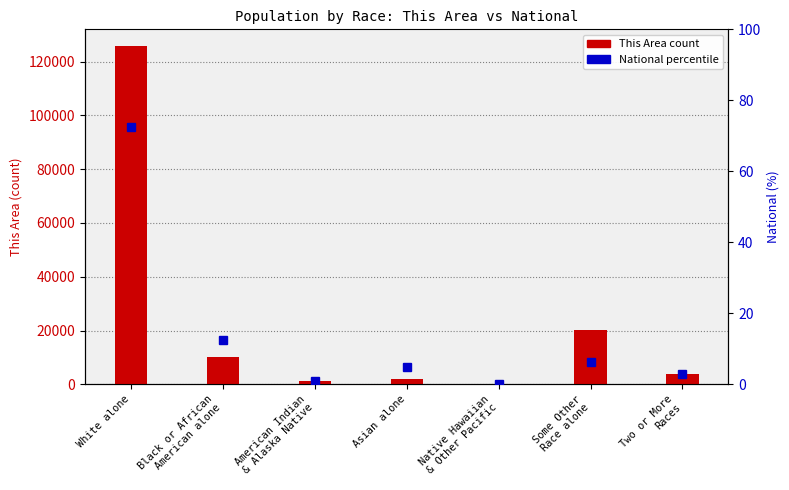

Between Two or More
Races and American Indian
& Alaska Native, which is larger?

Two or More
Races